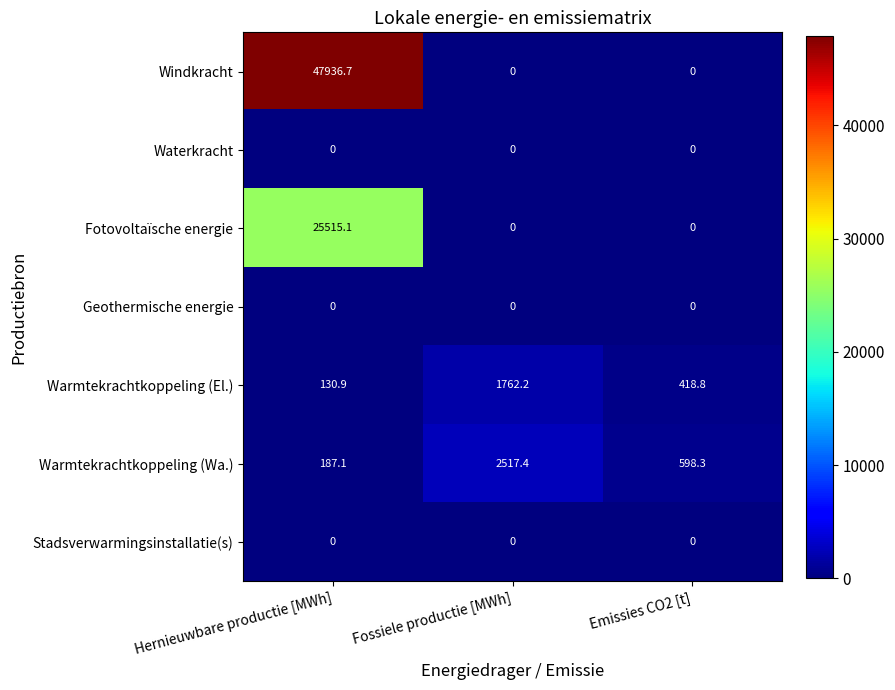

Reading right to left, transcribe all the data shown in this chart.

Windkracht: 0.0	0.0	47936.7
Waterkracht: 0.0	0.0	0.0
Fotovoltaïsche energie: 0.0	0.0	25515.1
Geothermische energie: 0.0	0.0	0.0
Warmtekrachtkoppeling (El.): 418.8	1762.2	130.9
Warmtekrachtkoppeling (Wa.): 598.3	2517.4	187.1
Stadsverwarmingsinstallatie(s): 0.0	0.0	0.0